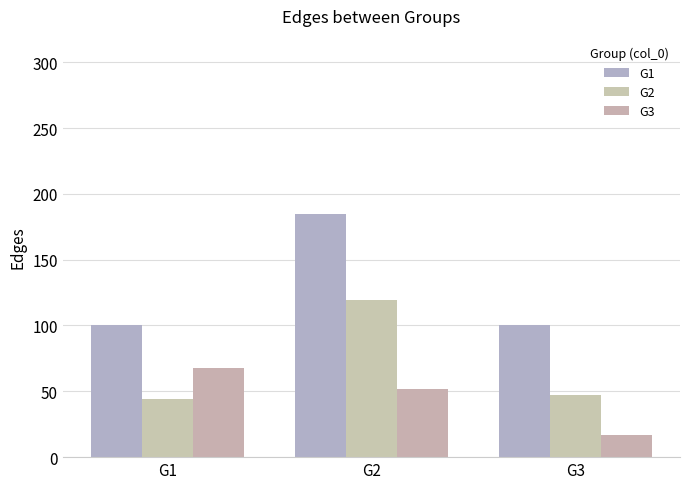

Reading left to right, list all the values displayed in this chart.

G1: G1=100	G2=185	G3=100
G2: G1=44	G2=119	G3=47
G3: G1=68	G2=52	G3=17